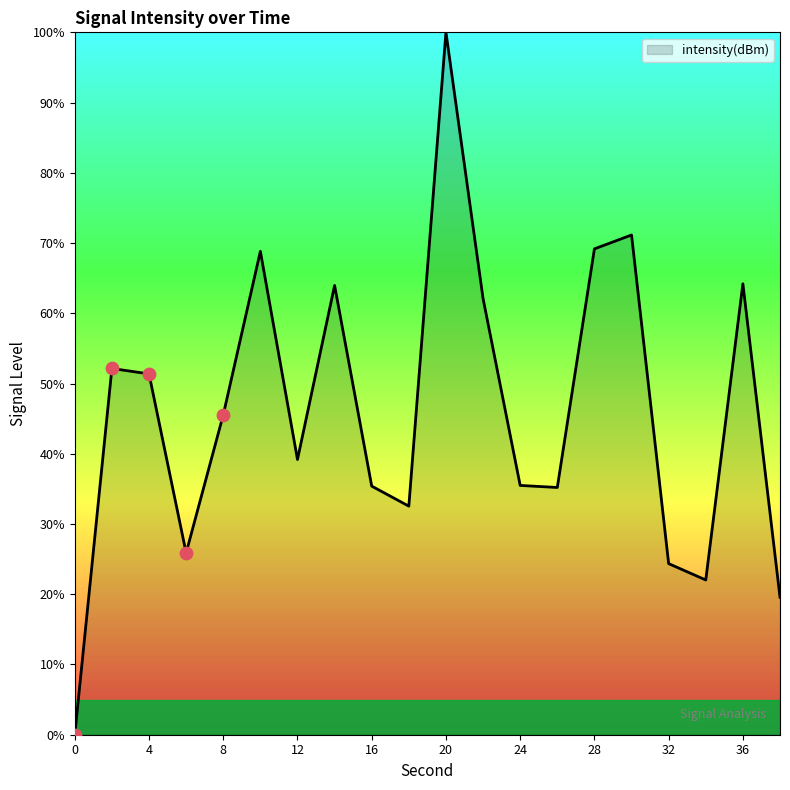

What is the maximum value shown in the chart?

100.0